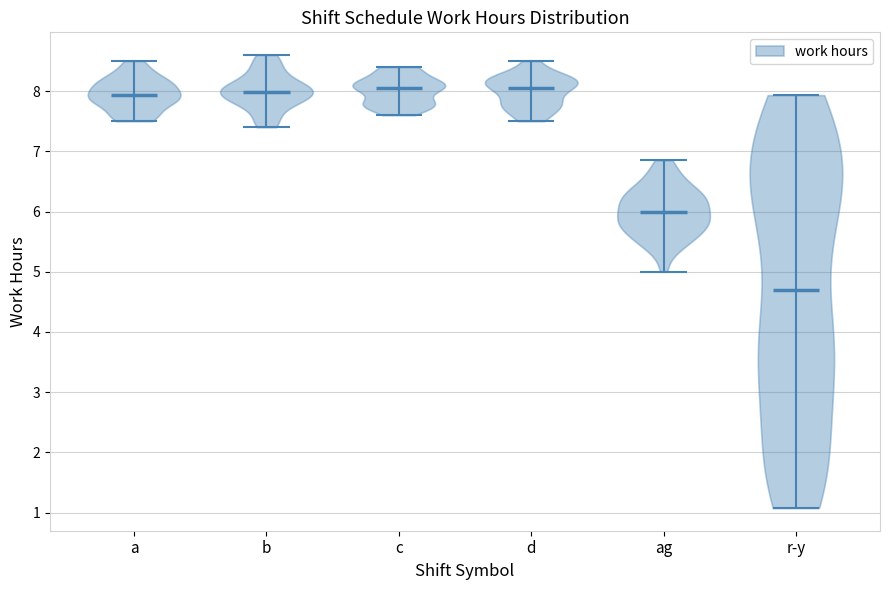

Where does the median line of the violin for b sit on the y-axis? The values are not printed on the chart, so give them approximately, as read against the axis.

8.0